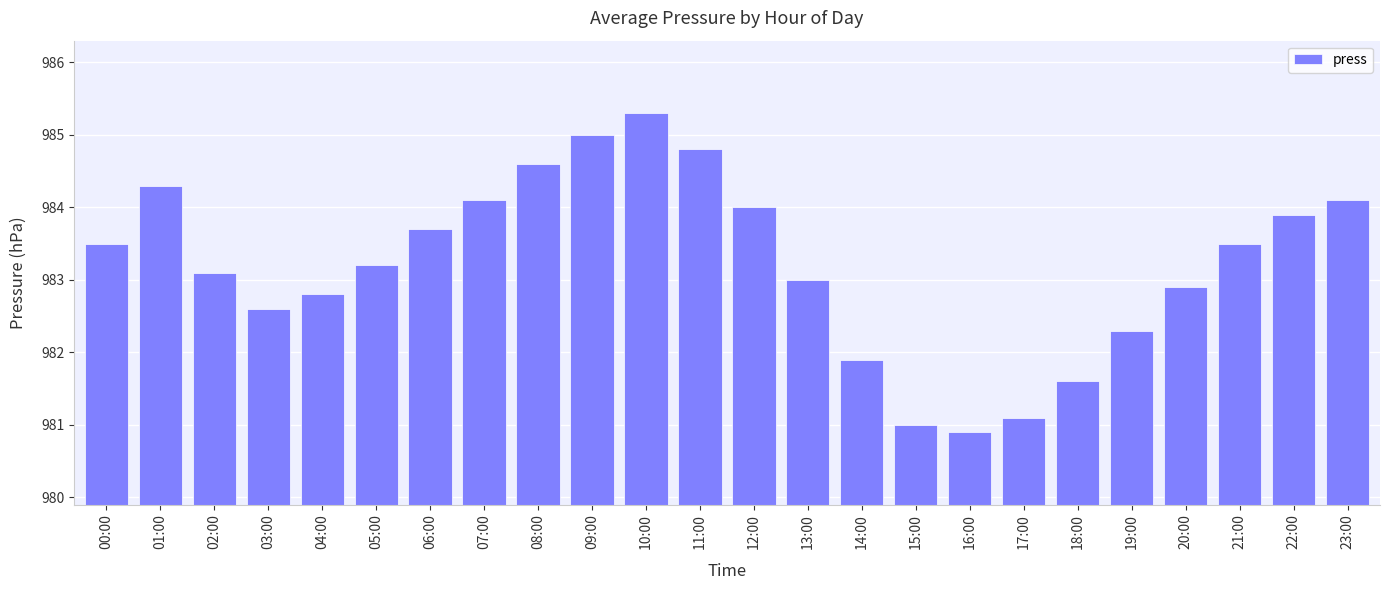

Count the number of categories in the chart.

24